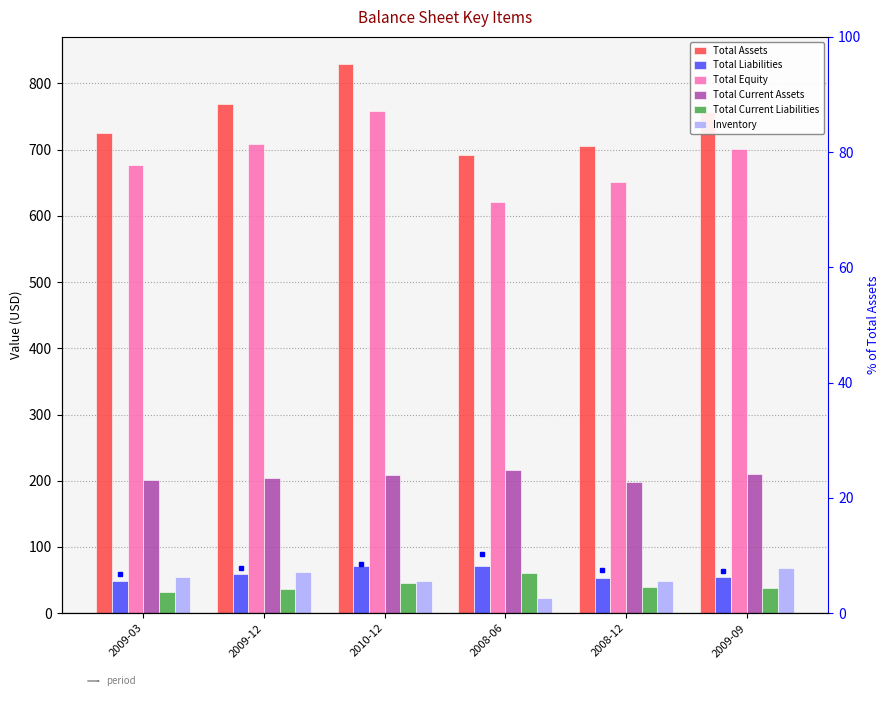

Rank the series by their maximum value, from highest to lowest.

Total Assets, Total Equity, Total Current Assets, Total Liabilities, Inventory, Total Current Liabilities